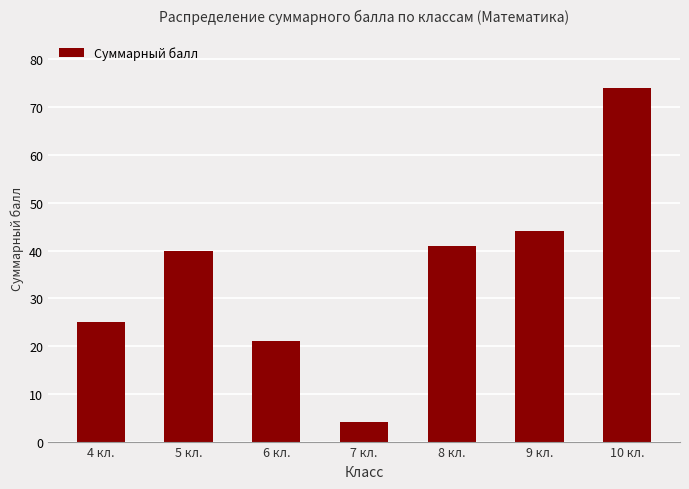

Between 4 кл. and 8 кл., which is larger?

8 кл.